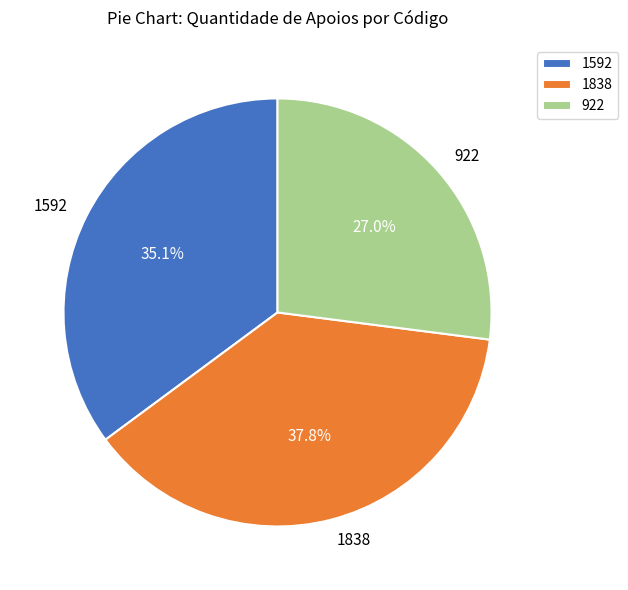

Rank the categories by value from lowest to highest.

922, 1592, 1838